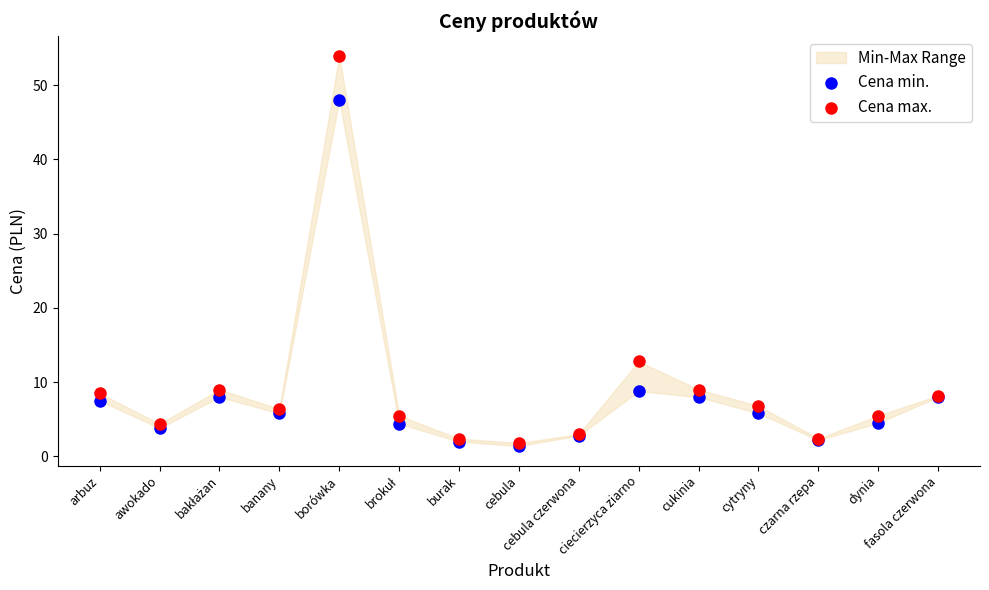

In the Cena max. series, what Y value is closest to 27?

12.8